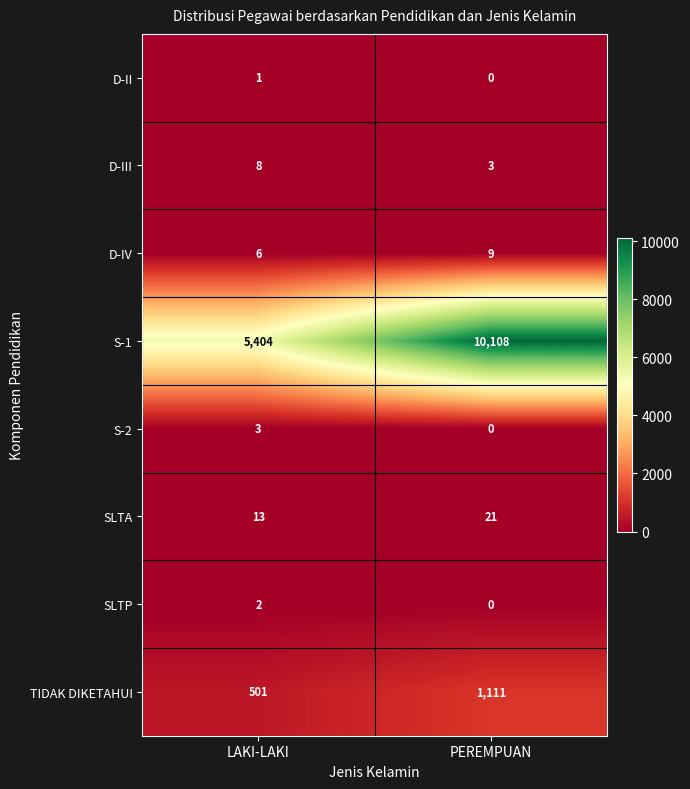

Which label corresponds to the smallest value in the chart?

PEREMPUAN